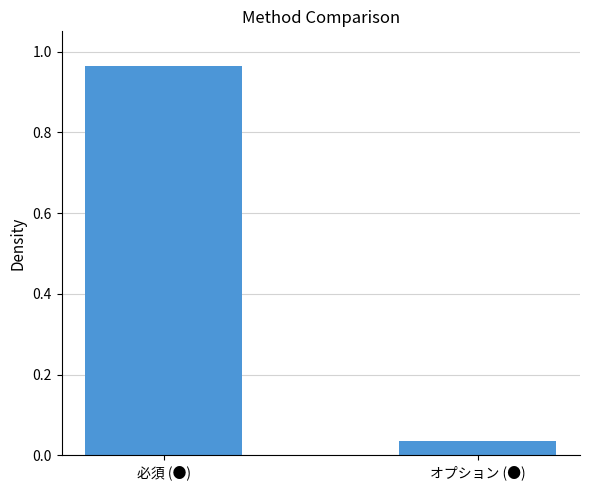

What position from the right is 必須 (●)?

2